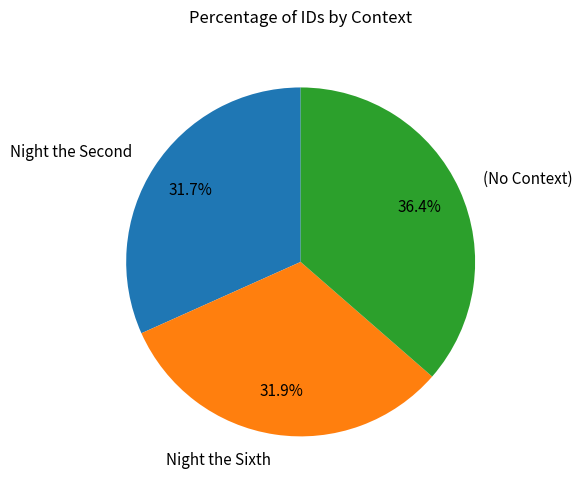

How many segments does this pie chart have?

3